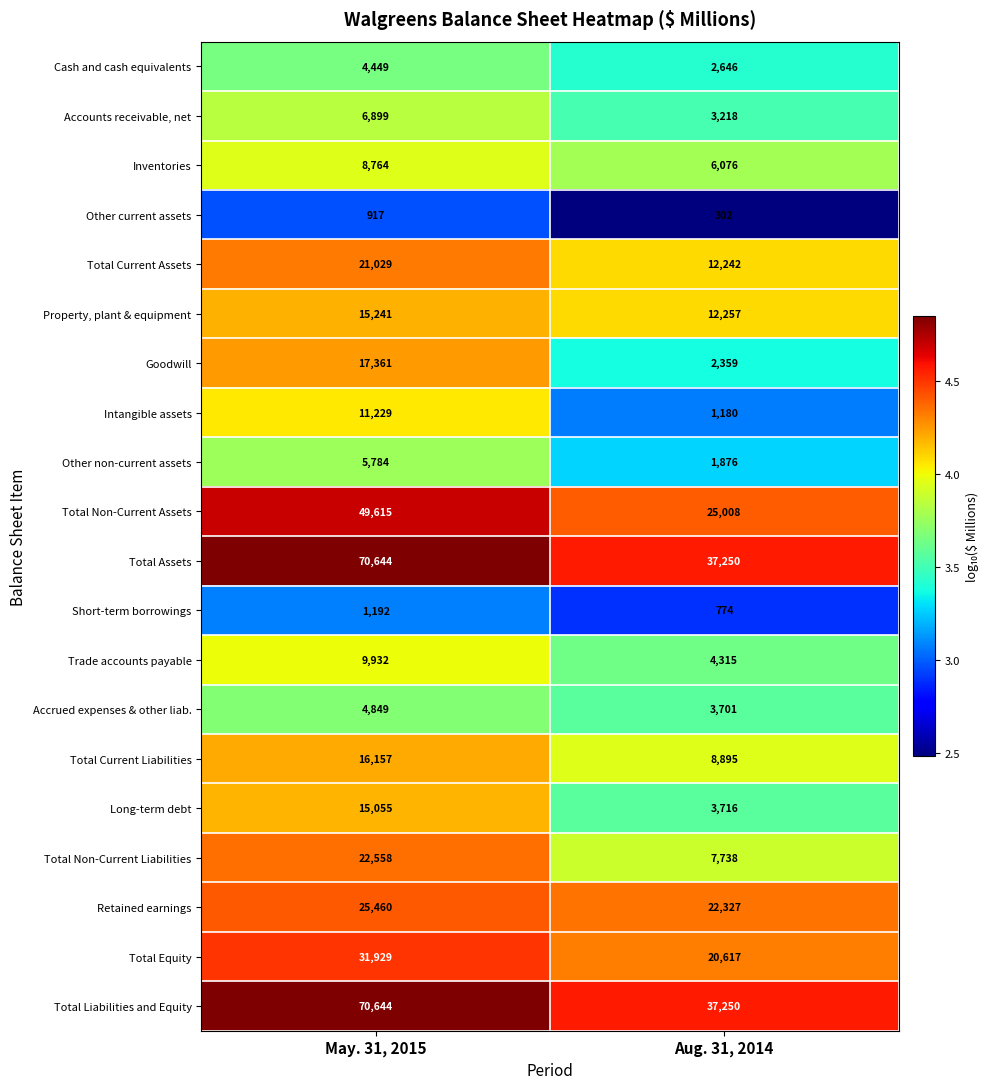

What is the smallest value displayed?

302